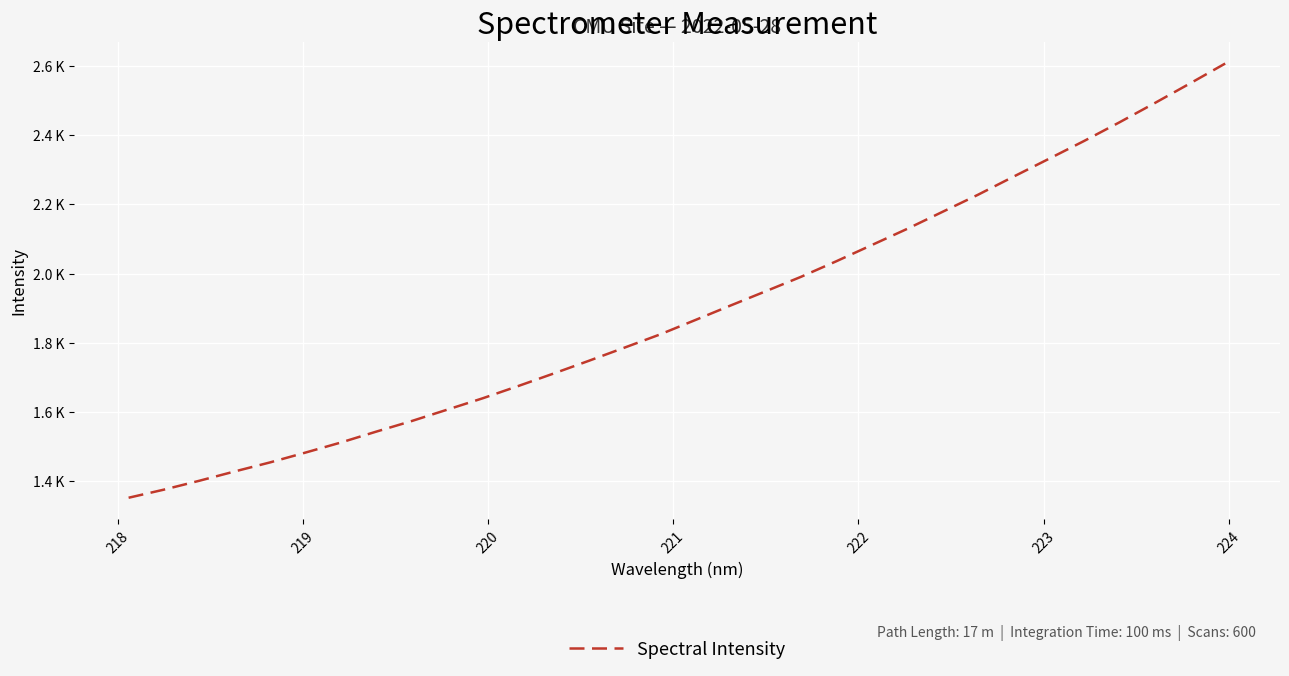

Is this an area chart (filled region under the line)?

No